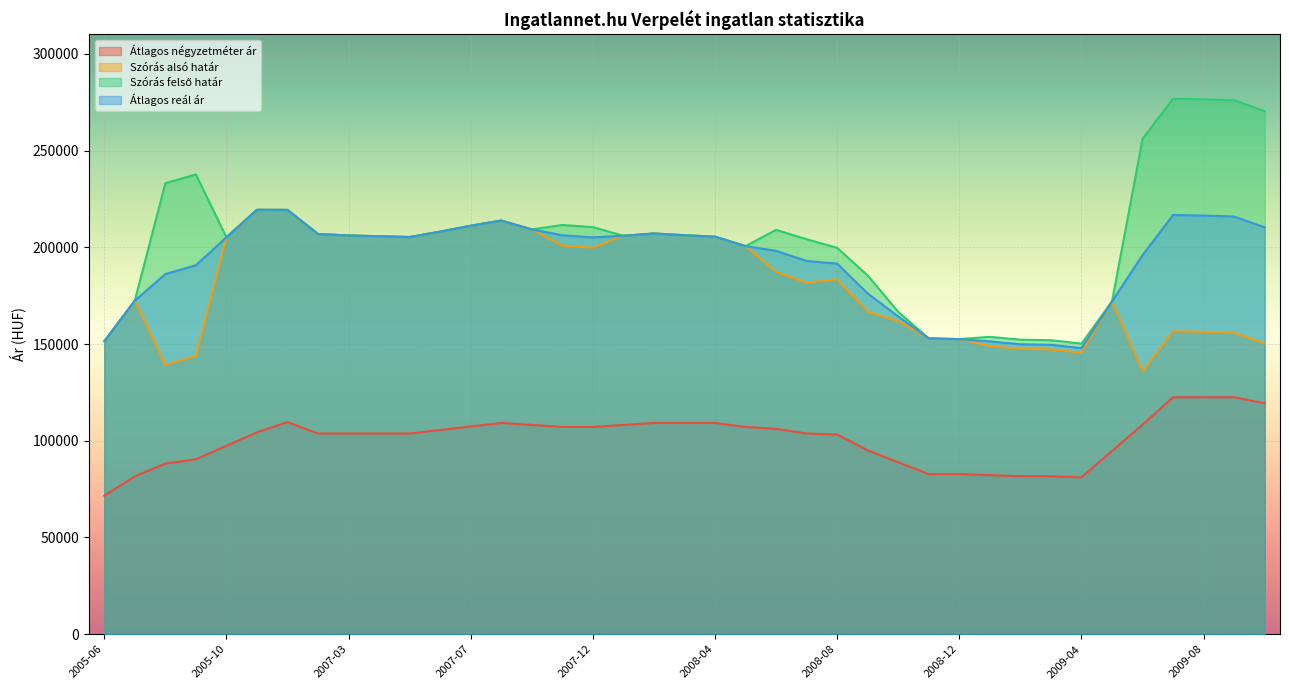

Does the chart display data point markers on the line(s)?

No